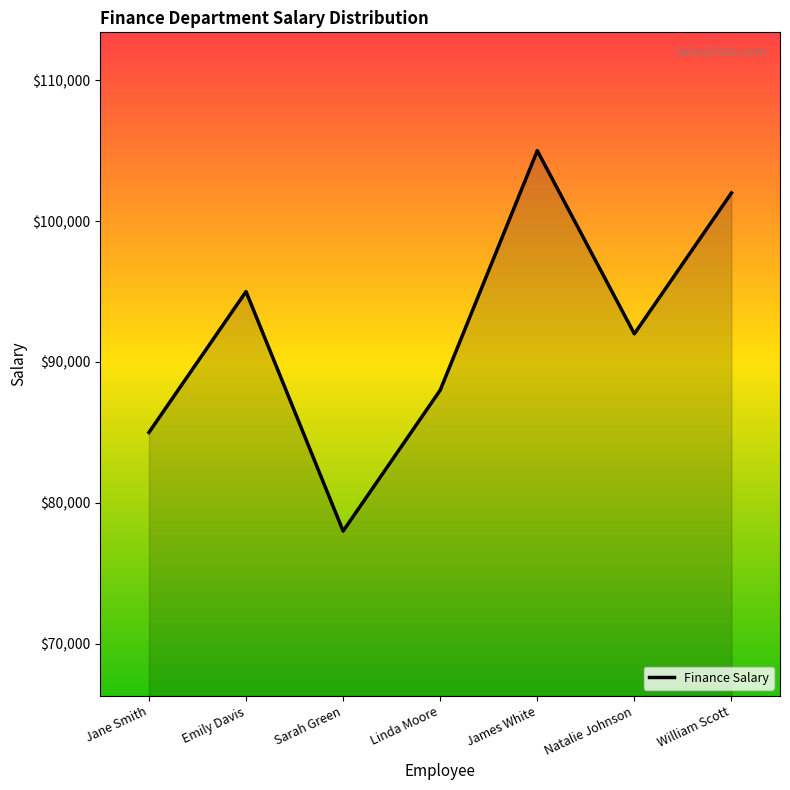

Which category has the highest value across all series?

James White